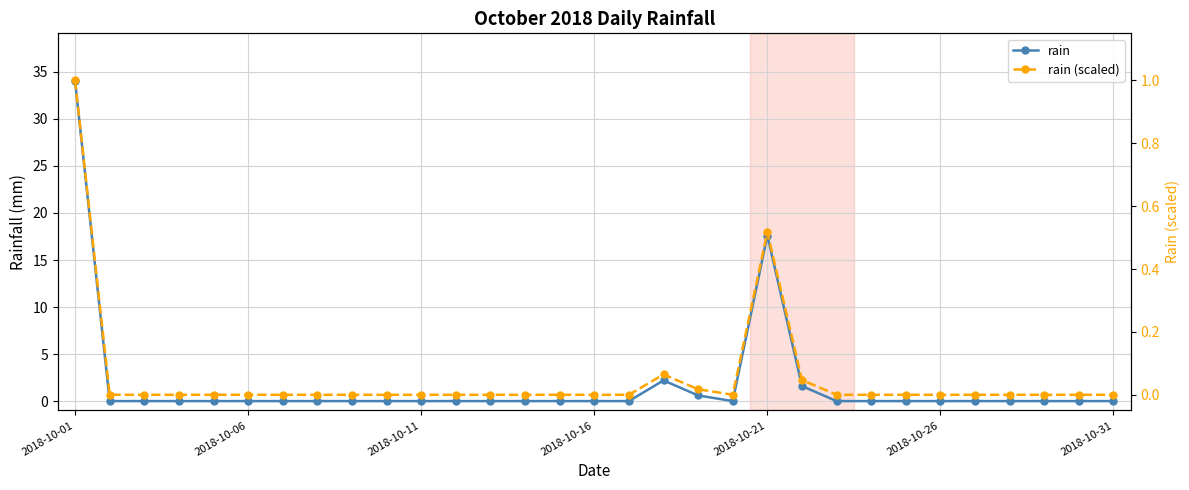

Which has a higher value, 12 or 18?

18